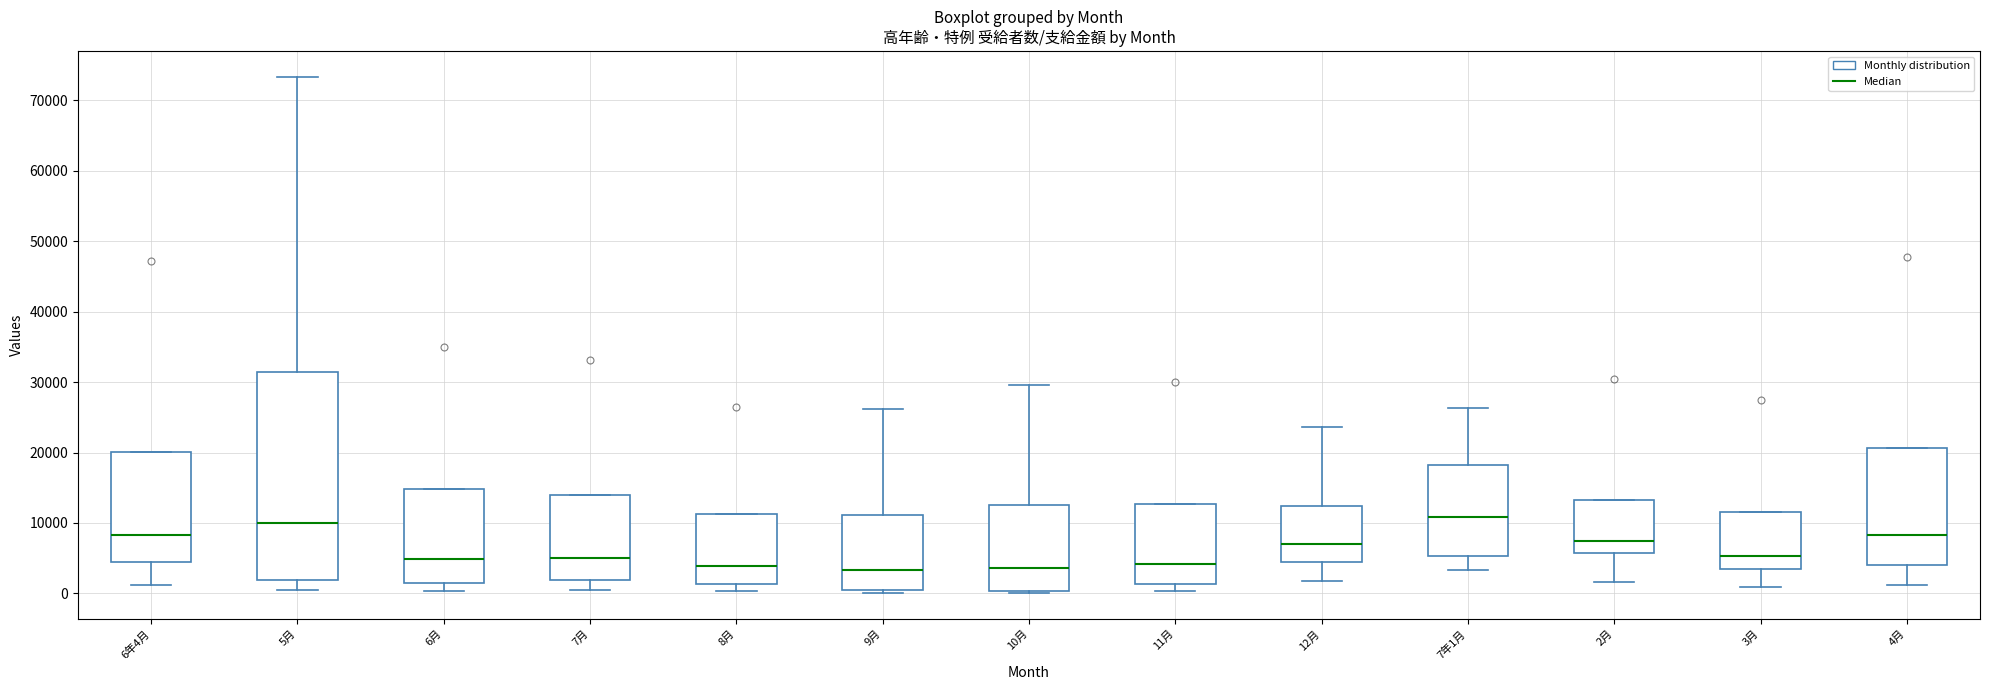

Reading left to right, read every box against the y-axis: the position of its median line, the range the box covers, and the ends of its whiskers. The values are not printed on the chart, so give them approximately, as read against the axis.

6年4月: median 8000, box 5000 to 20000, whiskers 1000 to 20000
5月: median 10000, box 2000 to 31000, whiskers 1000 to 73000
6月: median 5000, box 1000 to 15000, whiskers 0 to 15000
7月: median 5000, box 2000 to 14000, whiskers 0 to 14000
8月: median 4000, box 1000 to 11000, whiskers 0 to 11000
9月: median 3000, box 0 to 11000, whiskers 0 (just below the box's lower edge) to 26000
10月: median 4000, box 0 to 13000, whiskers 0 to 30000
11月: median 4000, box 1000 to 13000, whiskers 0 to 13000
12月: median 7000, box 4000 to 12000, whiskers 2000 to 24000
7年1月: median 11000, box 5000 to 18000, whiskers 3000 to 26000
2月: median 7000, box 6000 to 13000, whiskers 2000 to 13000
3月: median 5000, box 3000 to 12000, whiskers 1000 to 12000
4月: median 8000, box 4000 to 21000, whiskers 1000 to 21000